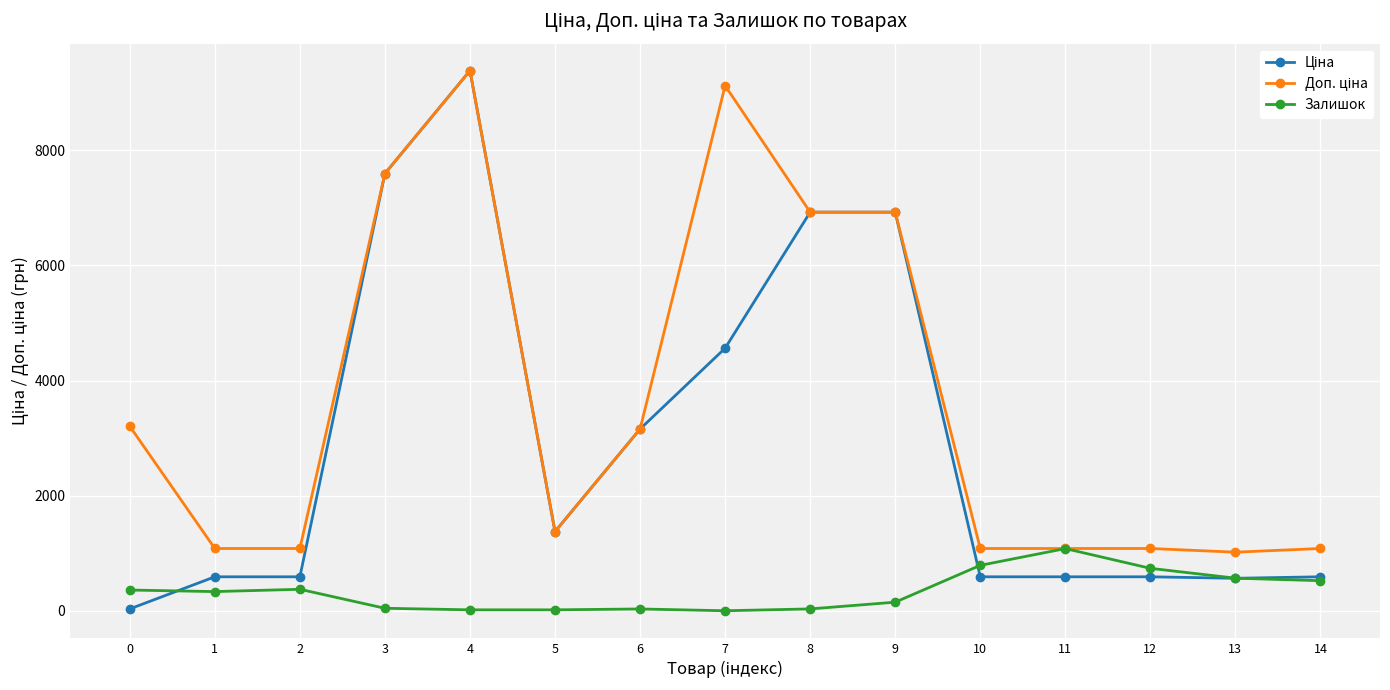

Where is Ціна nearest to the value 4708?

7